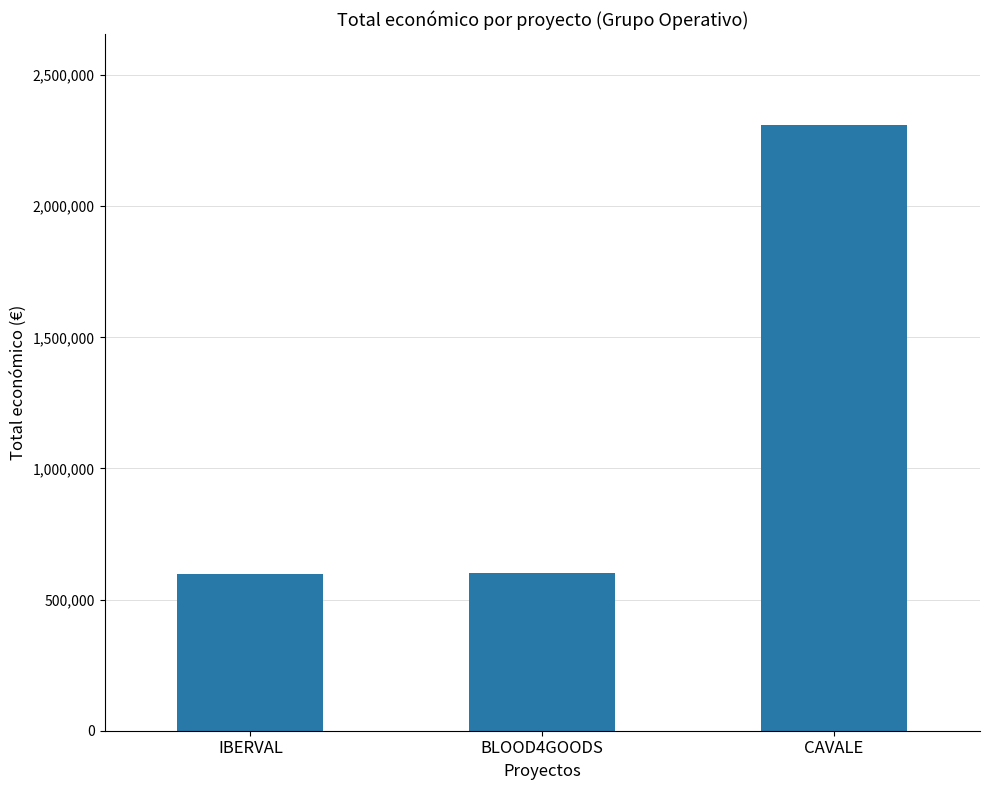

The chart shows a value of 599960 at BLOOD4GOODS. True or false?

True